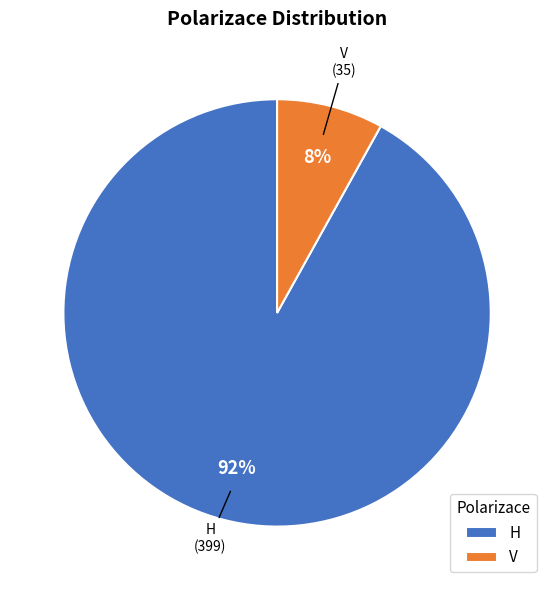

To the nearest percent, what is the average slice percentage?

50%